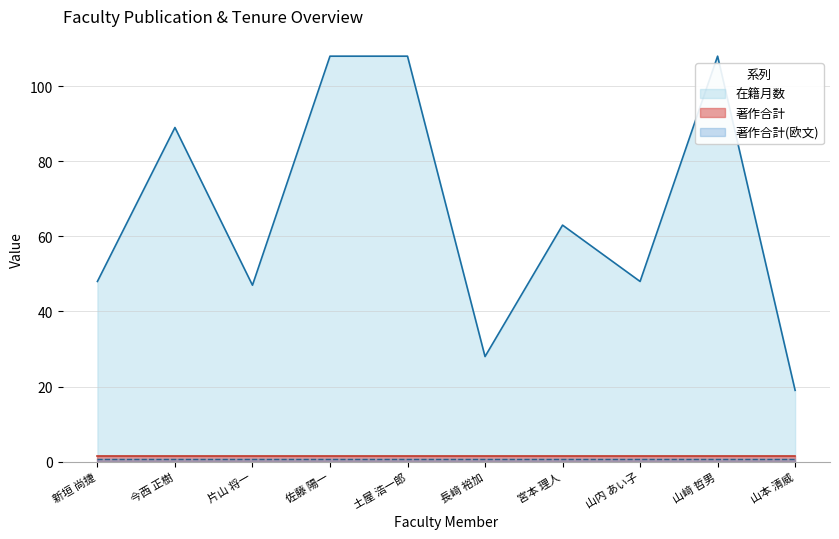

What is the label of the 5th point from the right?

長﨑 裕加